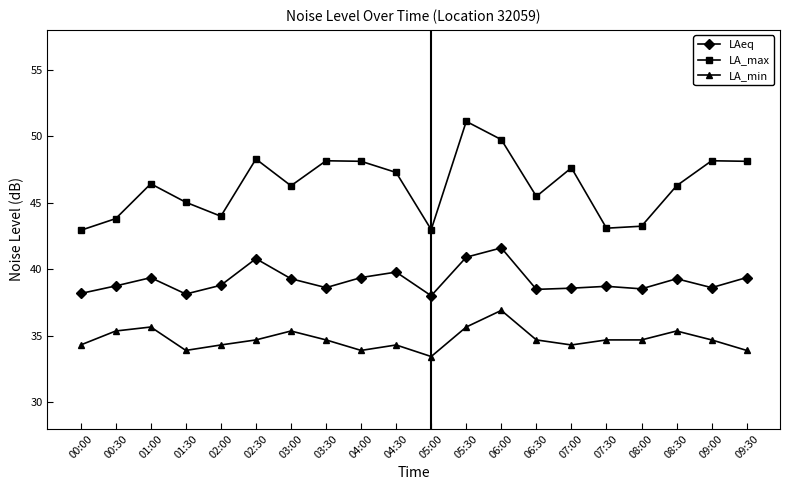

Which series has the largest range (max minus min)?

LA_max